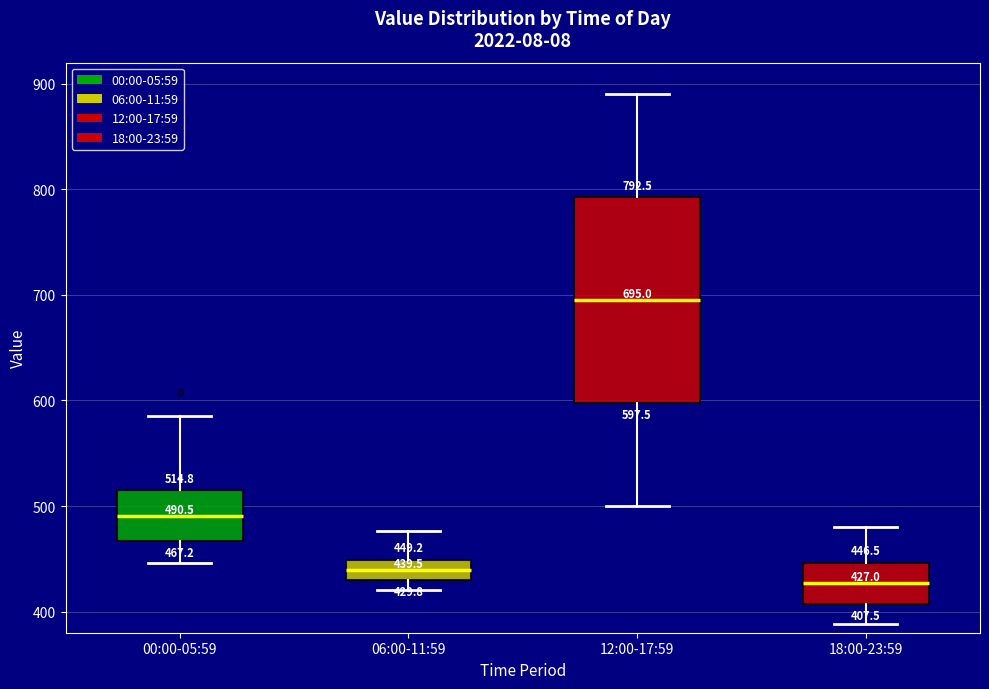

Which box has the highest median line?

12:00-17:59